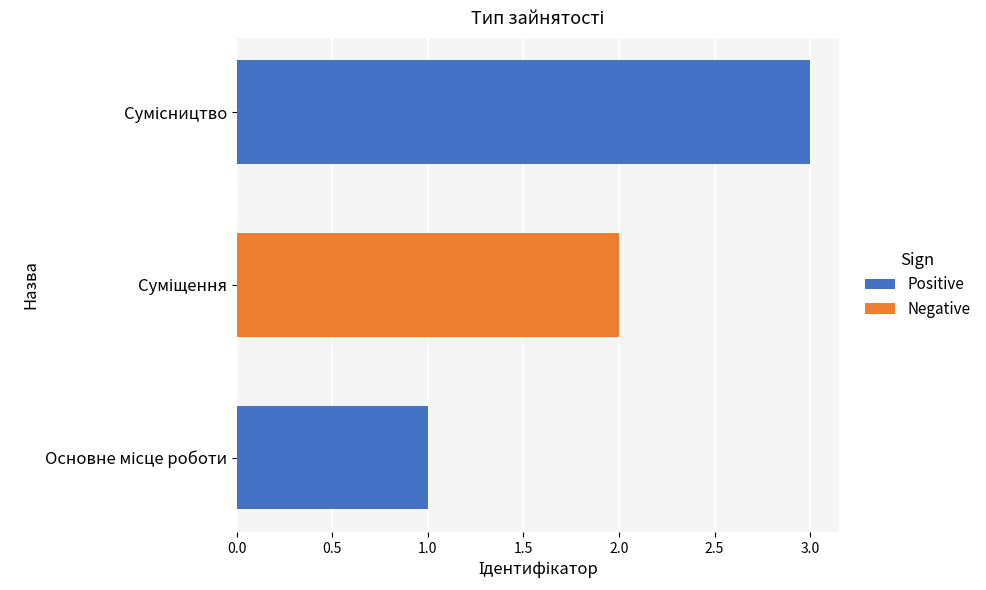

What is the greatest value displayed?

3